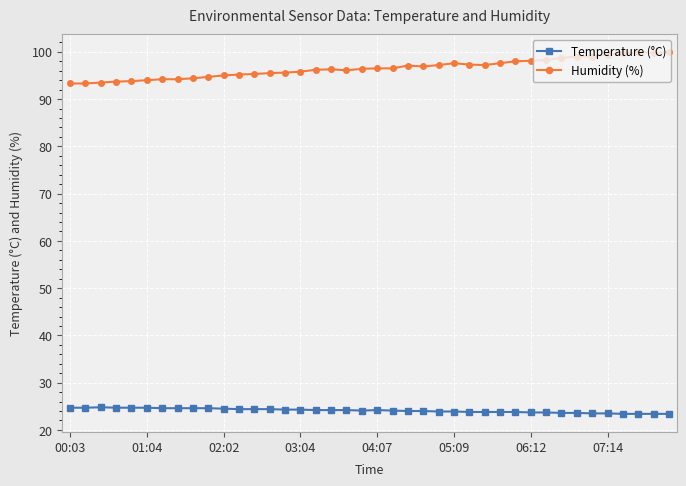

Rank the series by their maximum value, from highest to lowest.

Humidity (%), Temperature (°C)